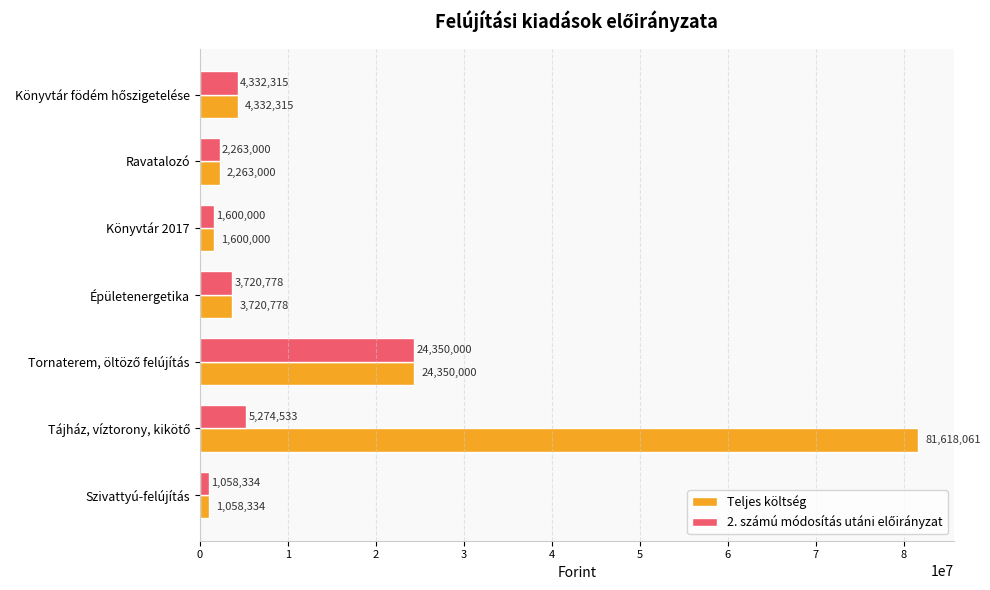

True or false: Teljes költség has a value of 2263000 at Ravatalozó.

True